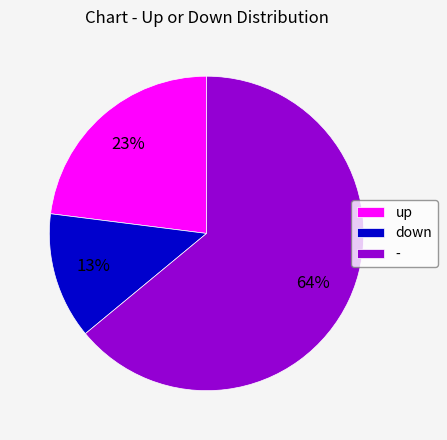

What is the majority slice?

-